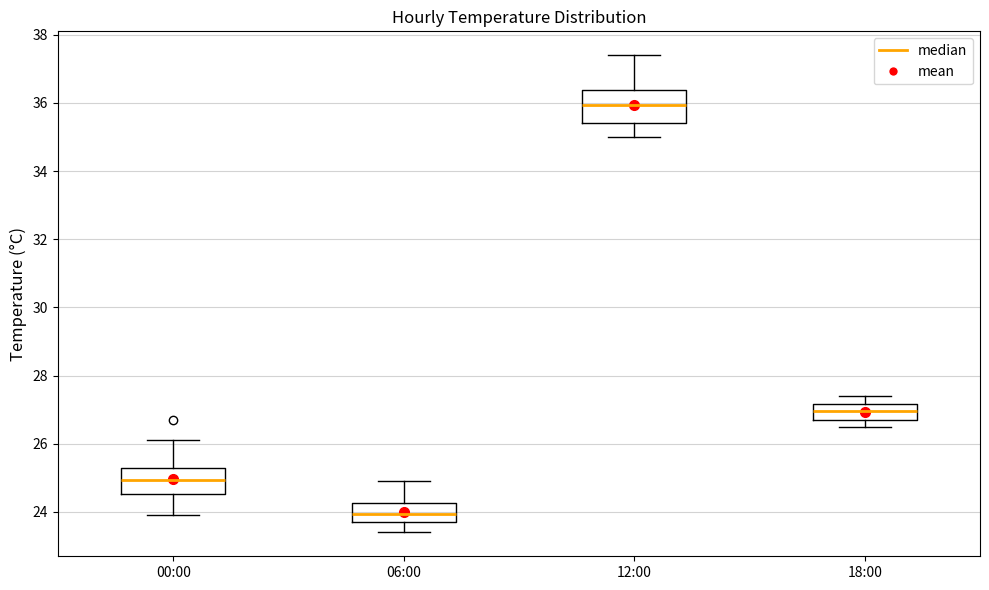

Reading left to right, read every box against the y-axis: the position of its median line, the range the box covers, and the ends of its whiskers. The values are not printed on the chart, so give them approximately, as read against the axis.

00:00: median 25.0, box 24.6 to 25.4, whiskers 24.0 to 26.2
06:00: median 24.0, box 23.8 to 24.2, whiskers 23.4 to 25.0
12:00: median 36.0, box 35.4 to 36.4, whiskers 35.0 to 37.4
18:00: median 27.0, box 26.8 to 27.2, whiskers 26.6 to 27.4